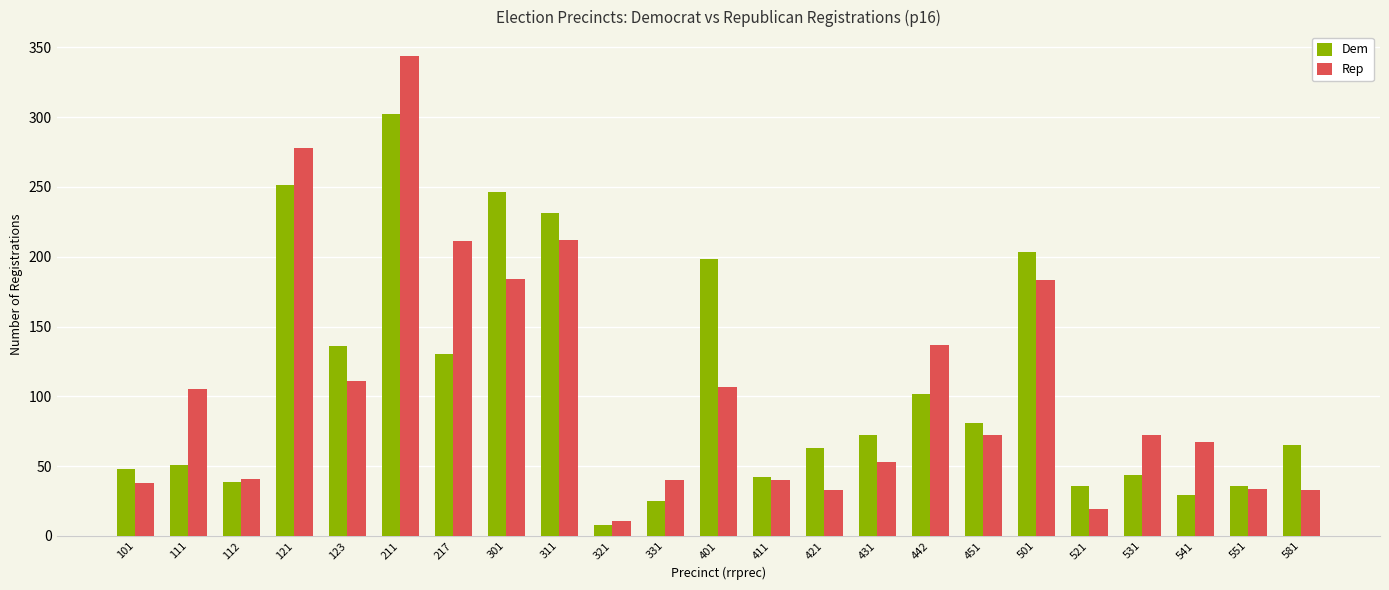

At which category is the sum across all series the highest?

211